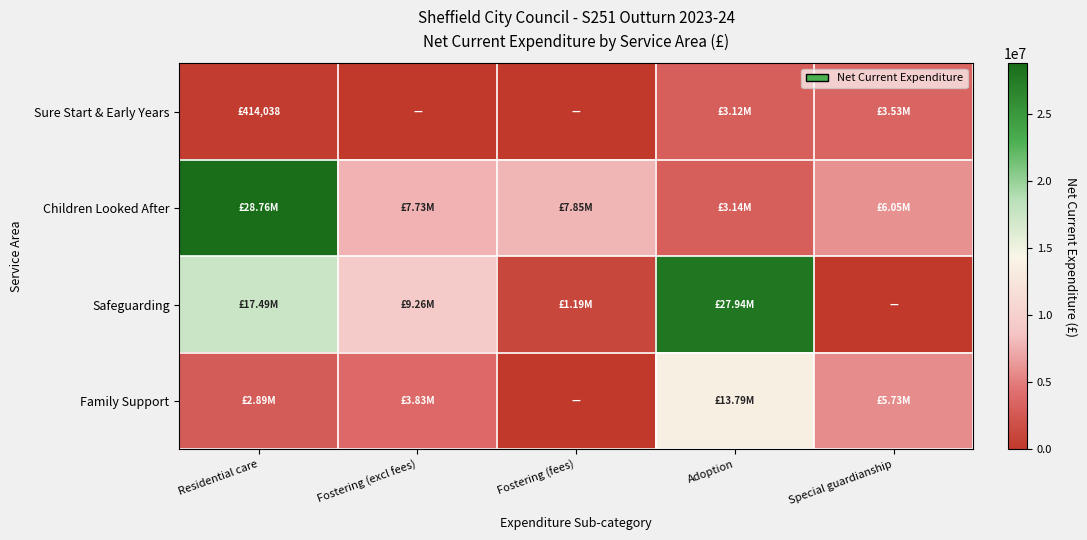

At how many categories does at least one series exceed 8052410?

3